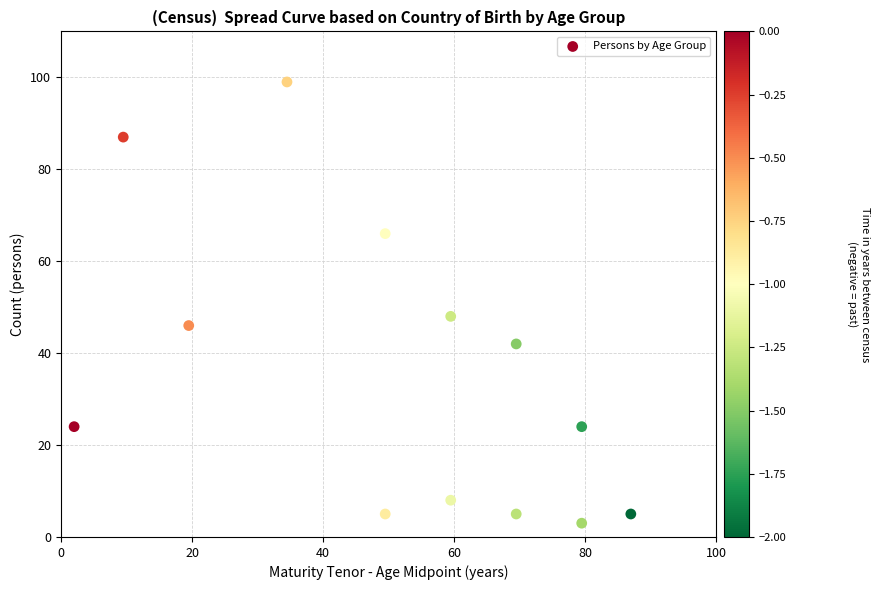

What Y value in the scatter plot is closest to 51?

48